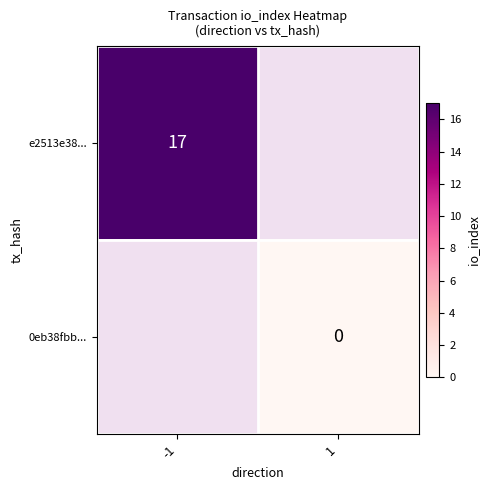

True or false: e2513e38... has a value of 17 at -1.

True